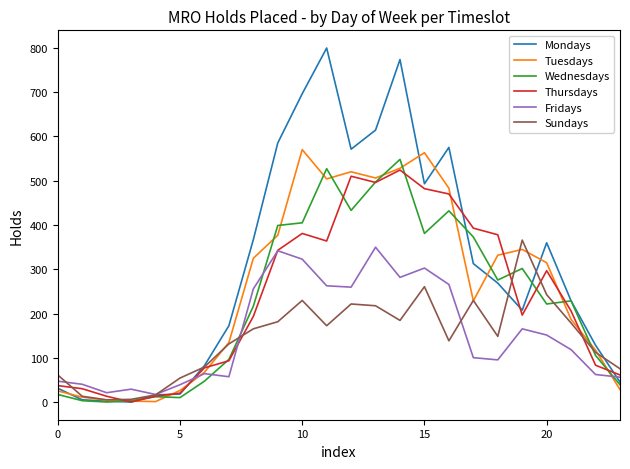

Which series has the widest spread of values?

Mondays